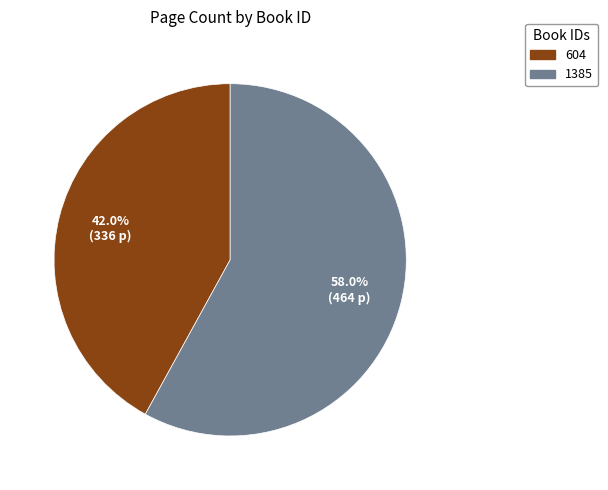

How many segments does this pie chart have?

2